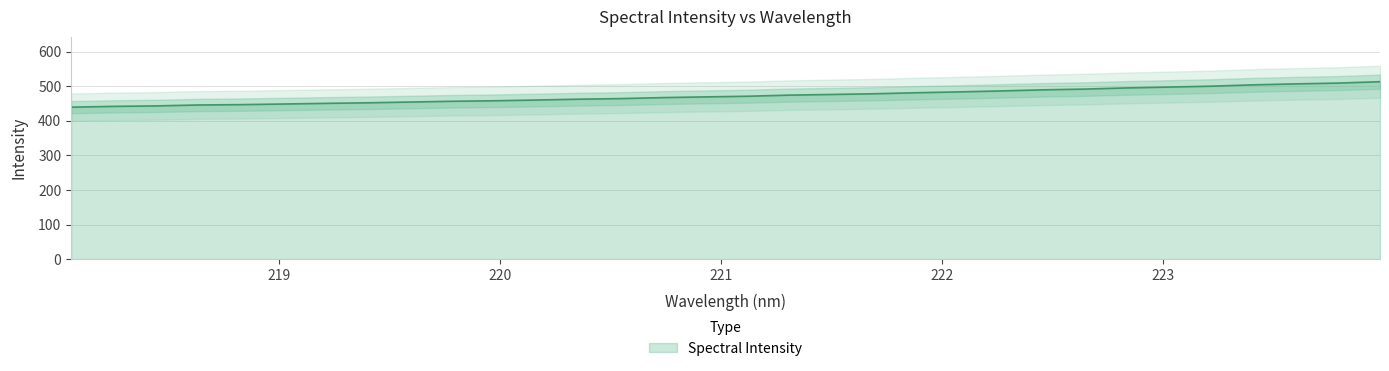

What is the maximum value for Spectral Intensity?

513.1